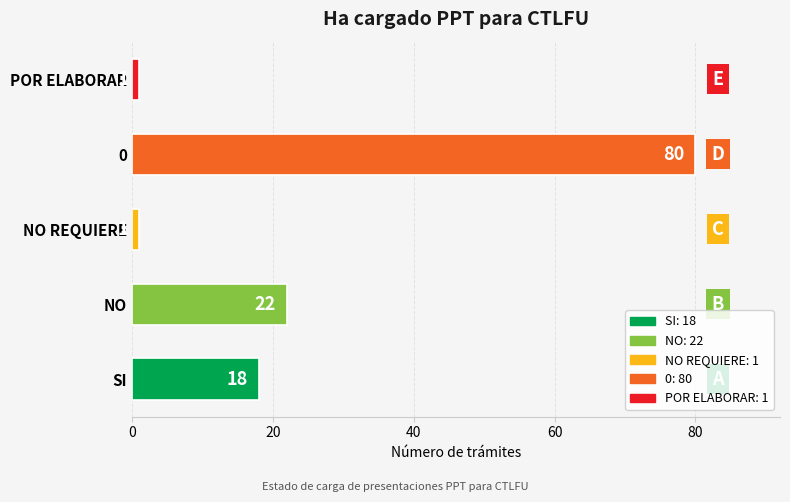

The value at 0 is 80. True or false?

True